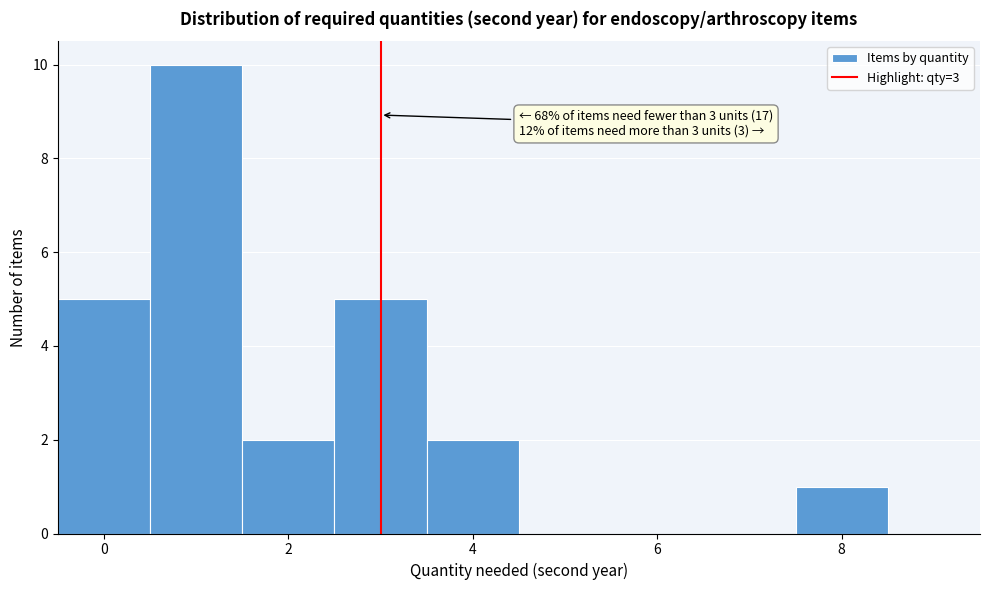

Which range on the x-axis has the tallest bar?

0.5 to 1.5